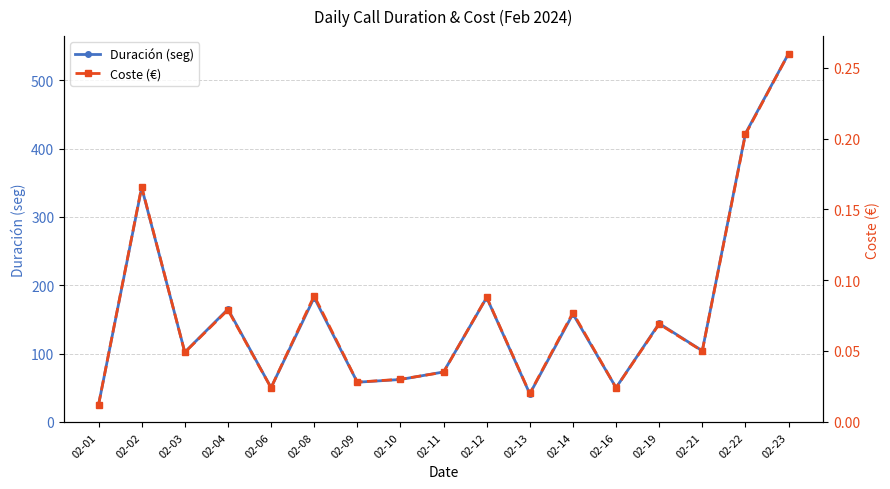

List the series in order of their peak value, highest first.

Duración (seg), Coste (€)